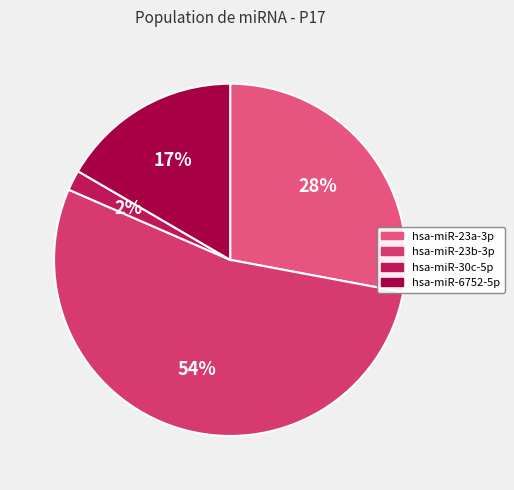

Combined, do hsa-miR-23a-3p and hsa-miR-6752-5p account for over 50%?

No